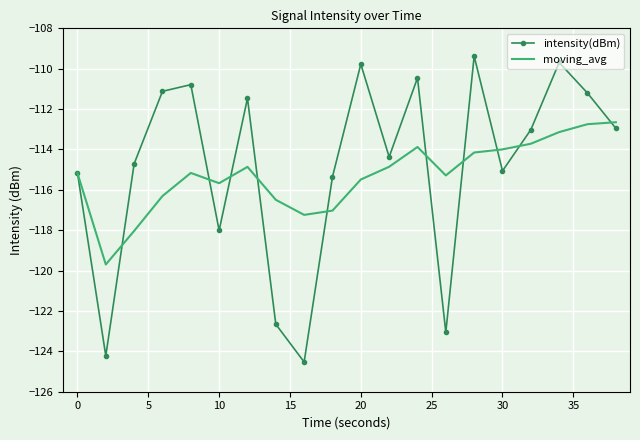

Rank the series by their average value, from highest to lowest.

intensity(dBm), moving_avg